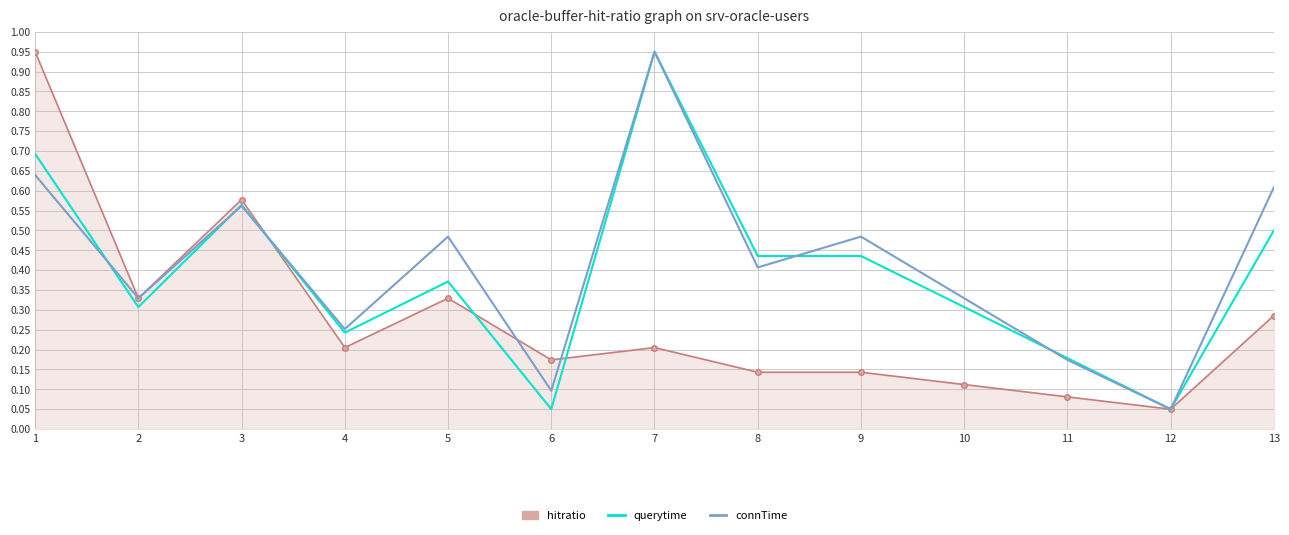

At which label does hitratio reach its minimum?

12